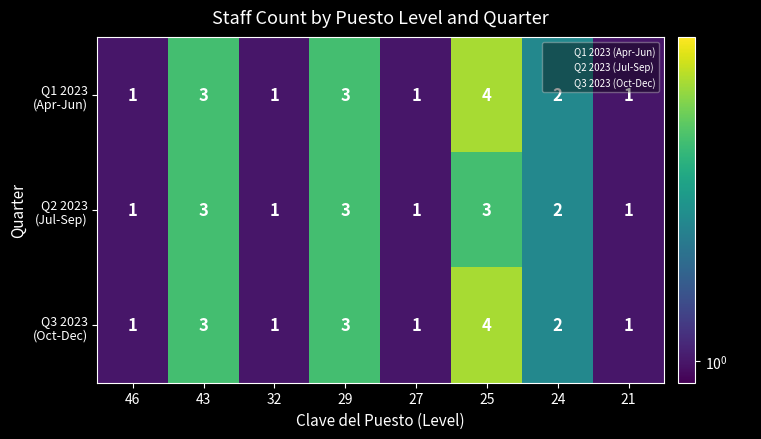

What is the greatest value displayed?

4